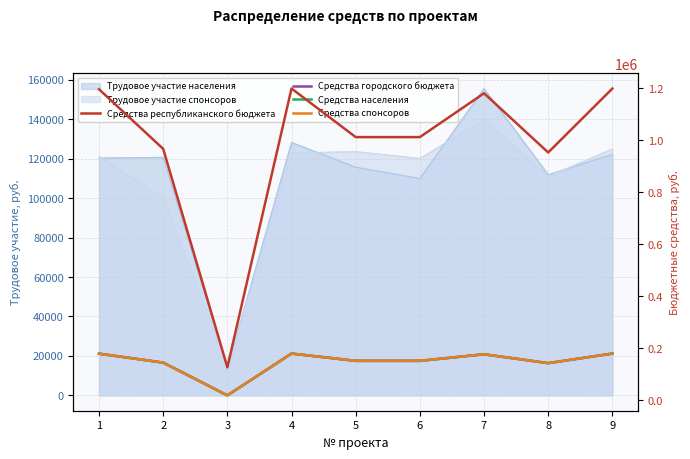

What is the average value of the Средства населения series?

147528